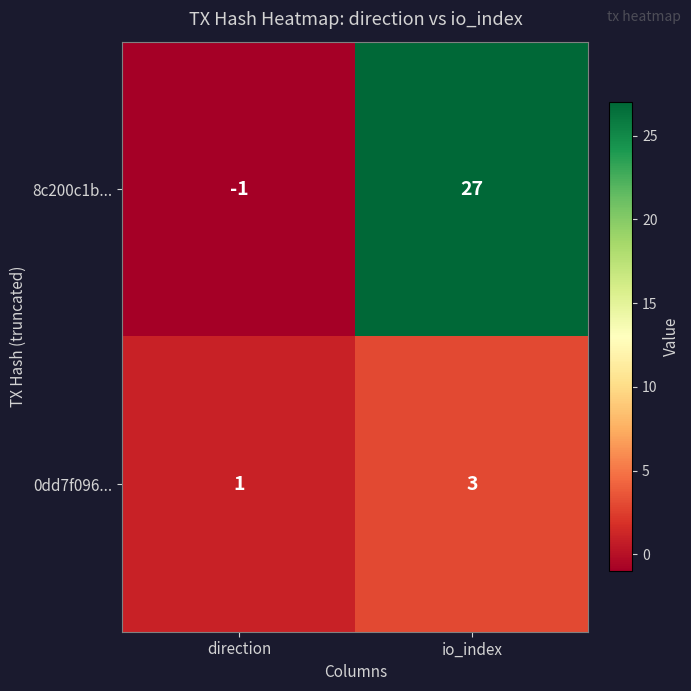

The value of 0dd7f096... at direction is 1. True or false?

True